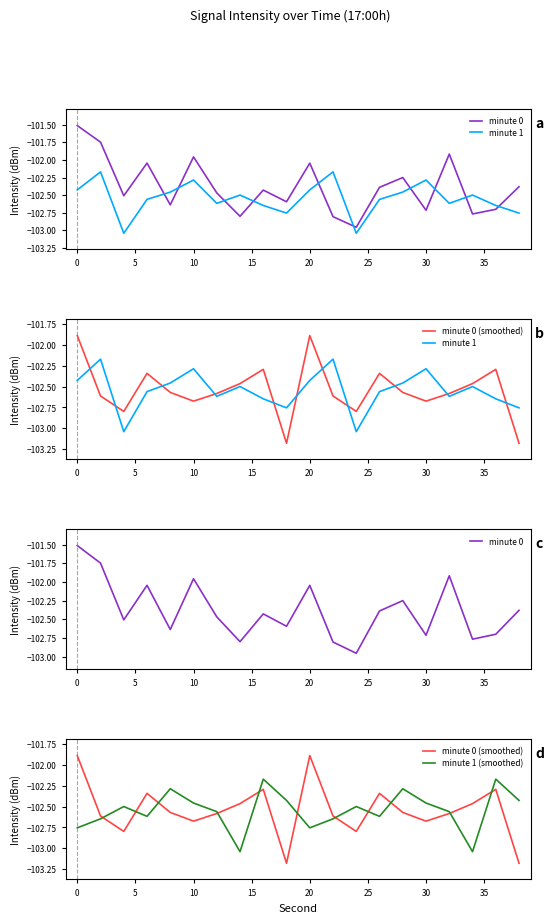

Rank the series by their maximum value, from lowest to highest.

minute 1, minute 1 (smoothed), minute 0 (smoothed), minute 0